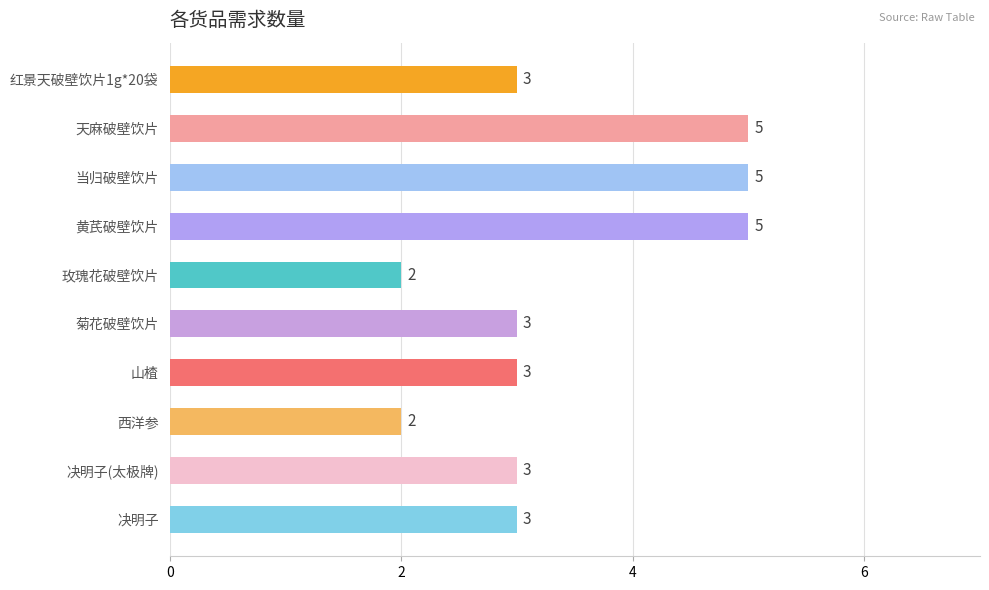

What is the maximum value shown in the chart?

5